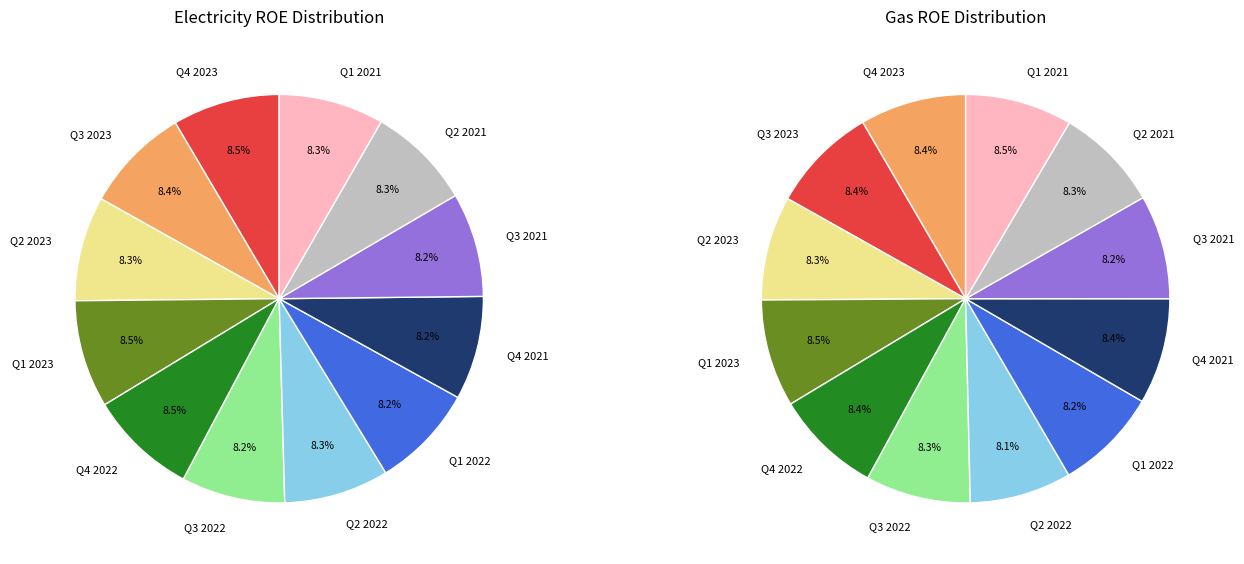

Is there any slice that represents more than half of the pie?

No